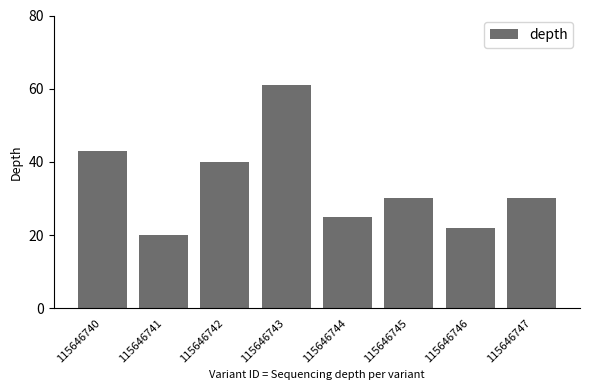

Which category has the highest value across all series?

115646743